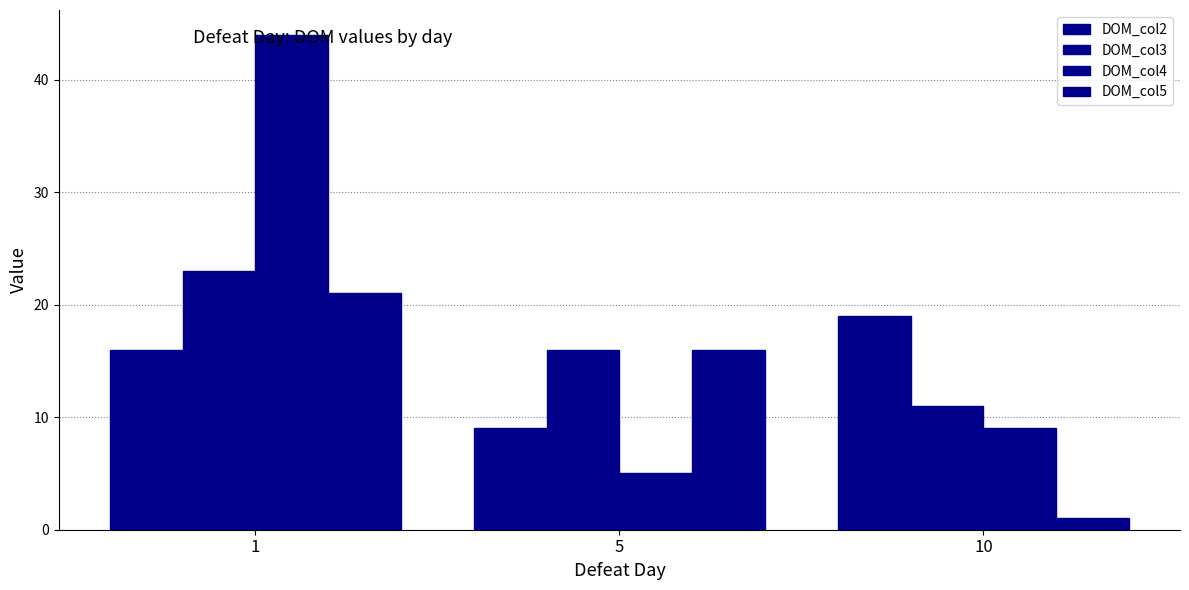

At which label does DOM_col5 first exceed 16?

1